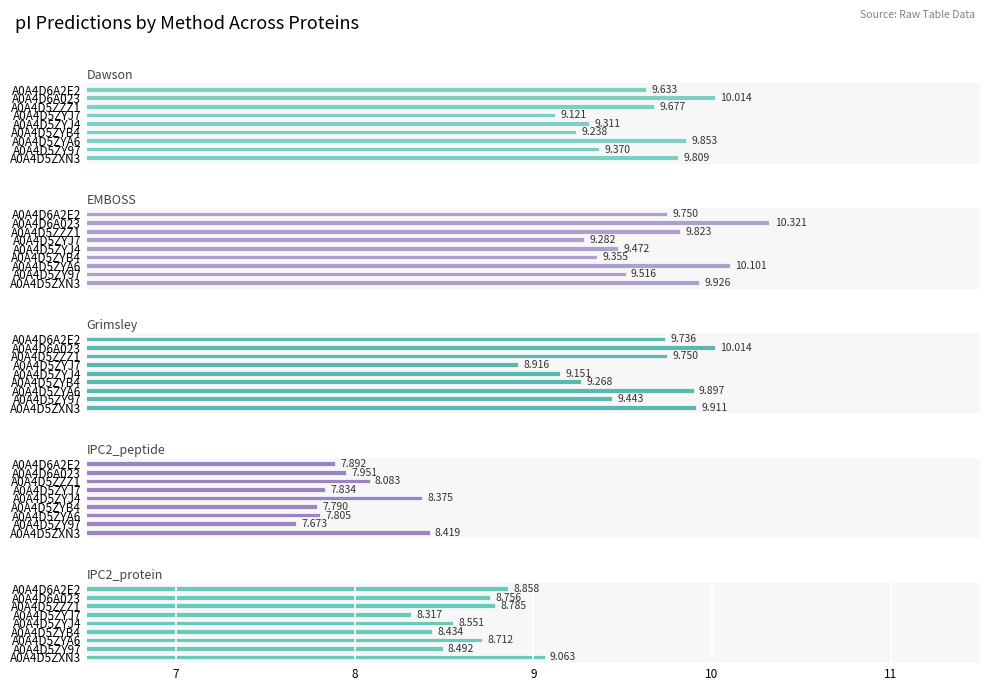

Between A0A4D5ZYA6 and A0A4D5ZY97, which is larger?

A0A4D5ZYA6